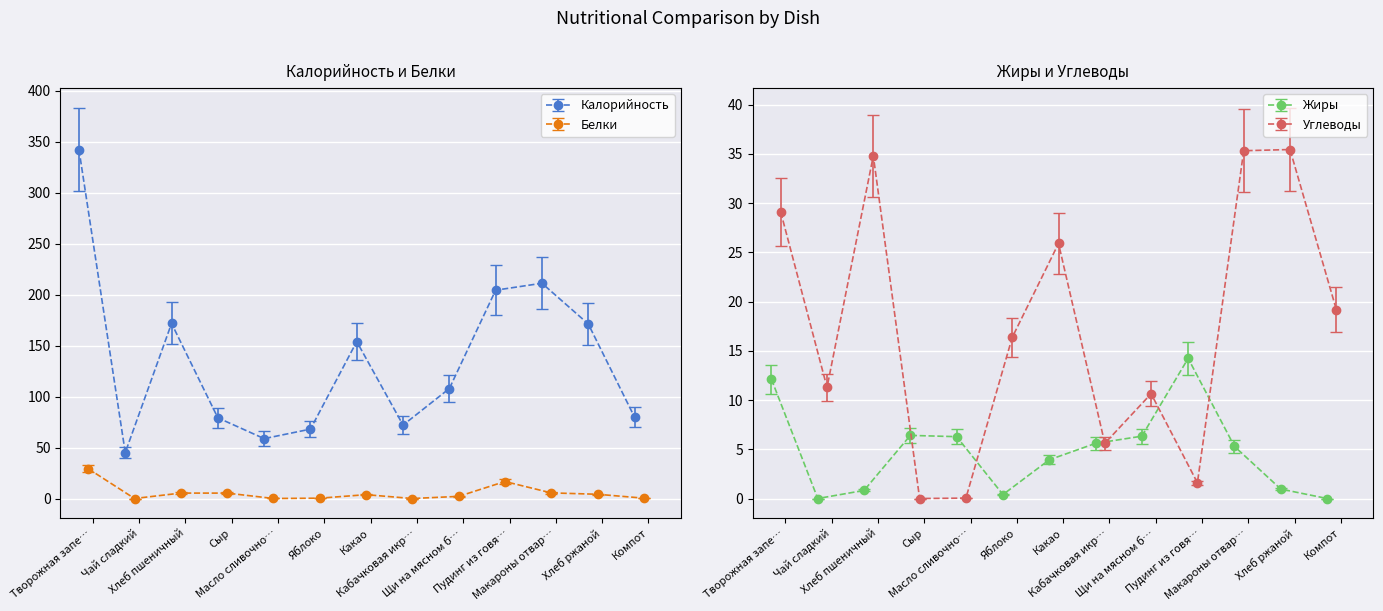

What is the sum of all Жиры values?

62.4